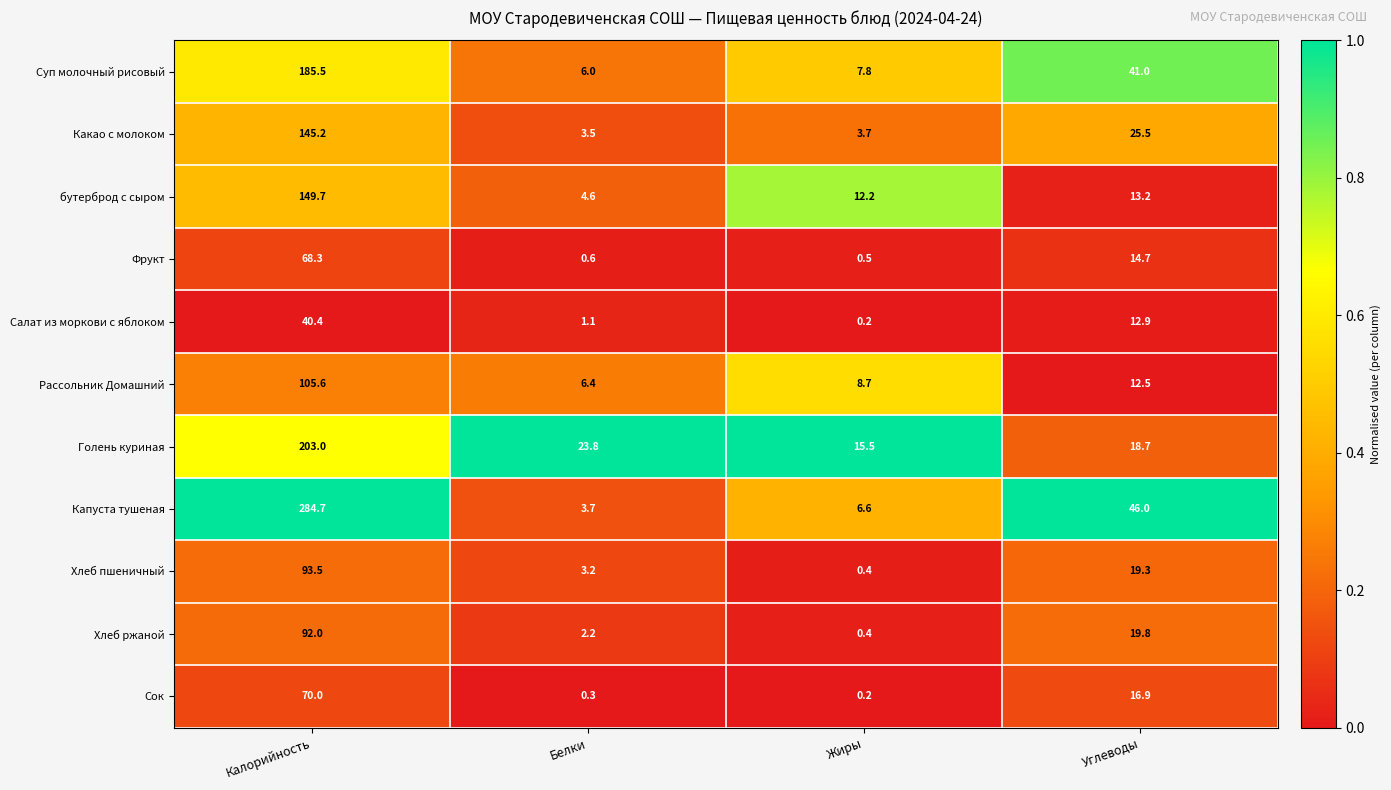

What is the sum of the Салат из моркови с яблоком values at Белки and Калорийность?

41.5